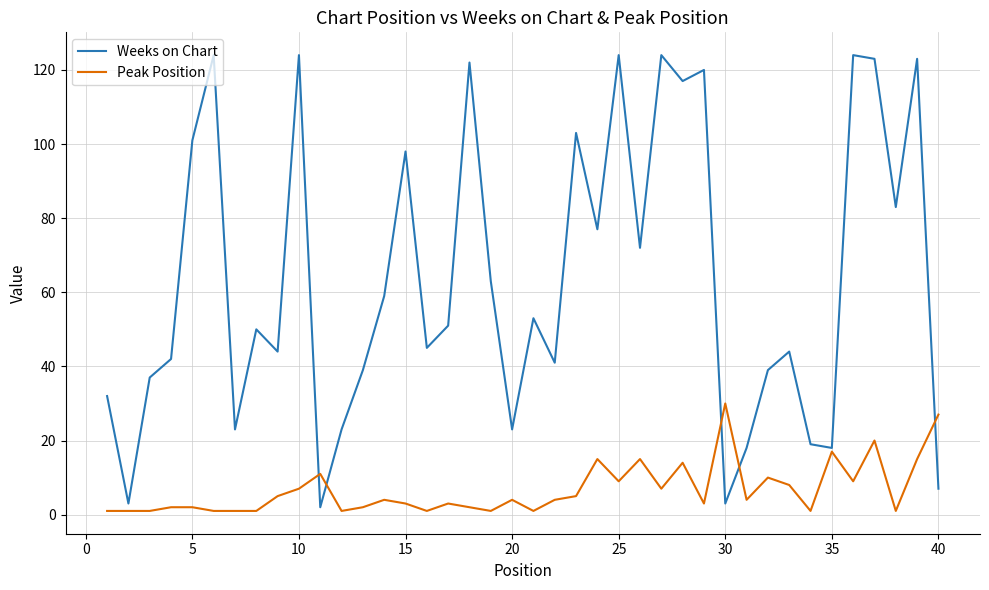

What is the highest value of the Peak Position series?

30